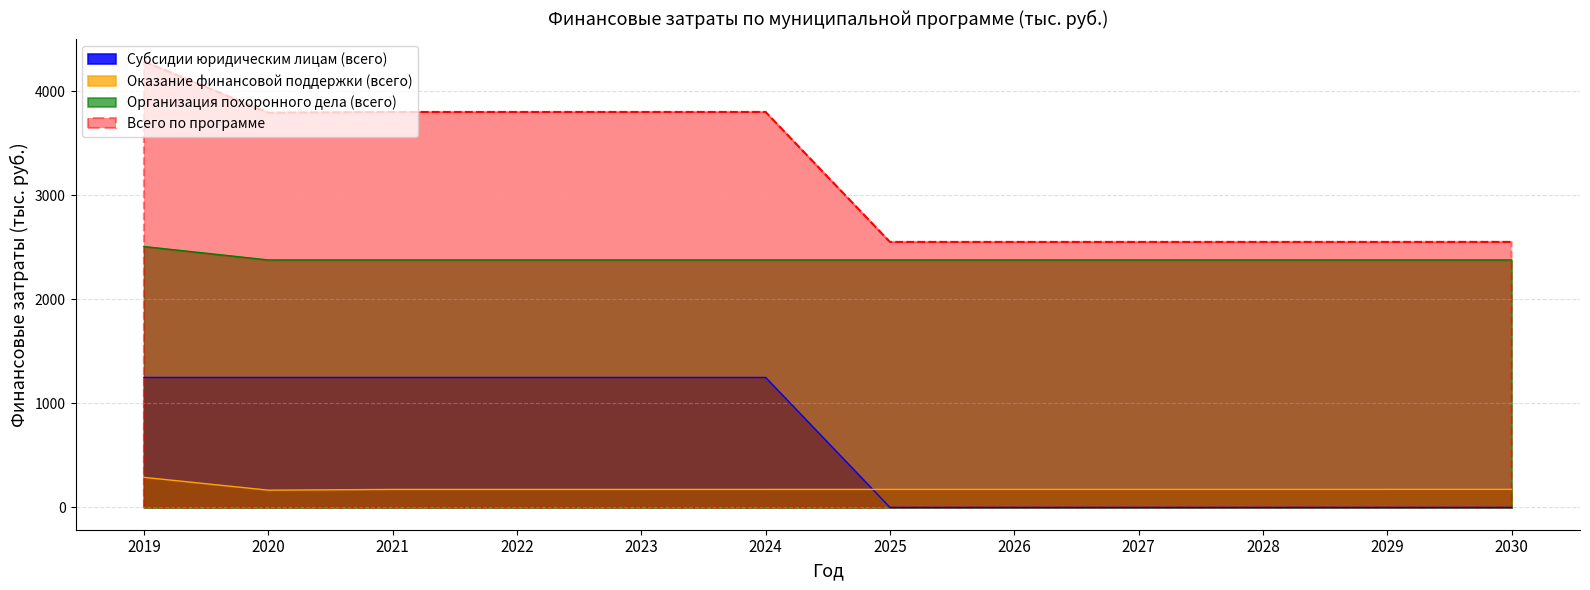

What is the greatest value displayed?

4289.1